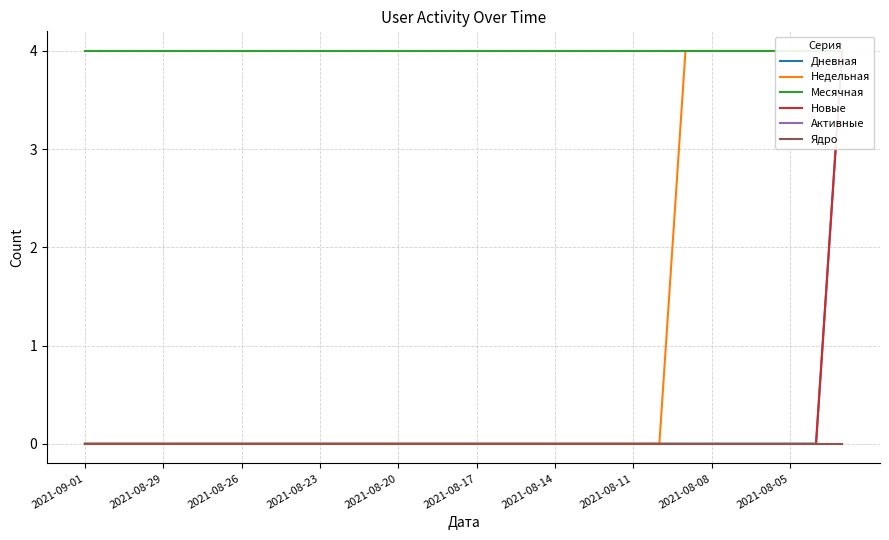

At which label does Месячная reach its minimum?

2021-09-01